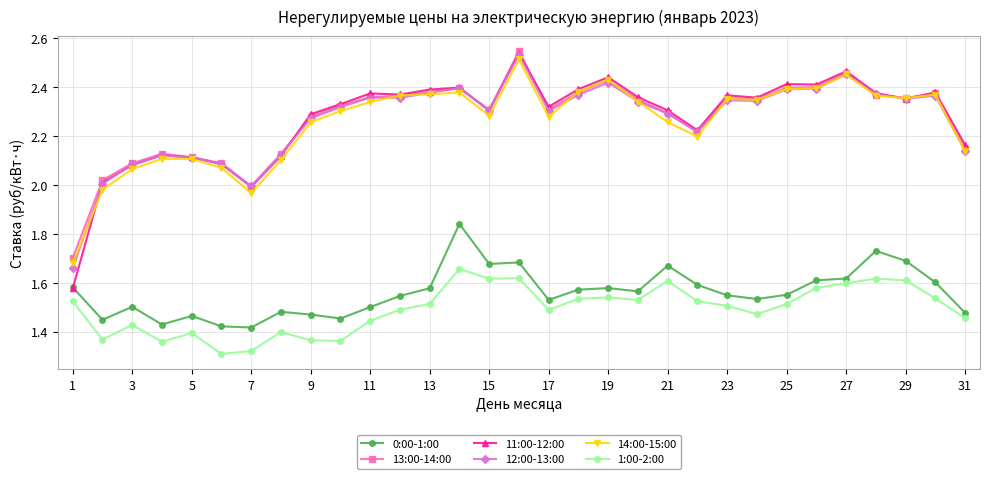

True or false: 14:00-15:00 has more than 0 interior local peaks.

True